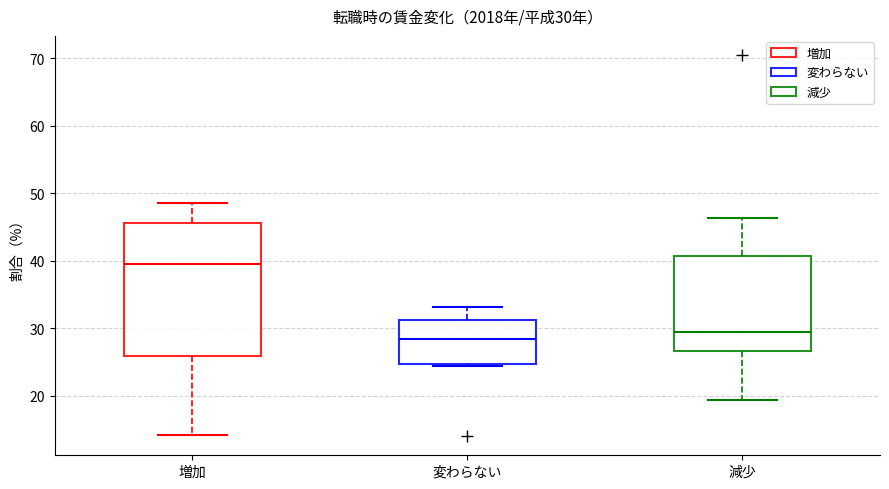

Which box has the highest median line?

増加